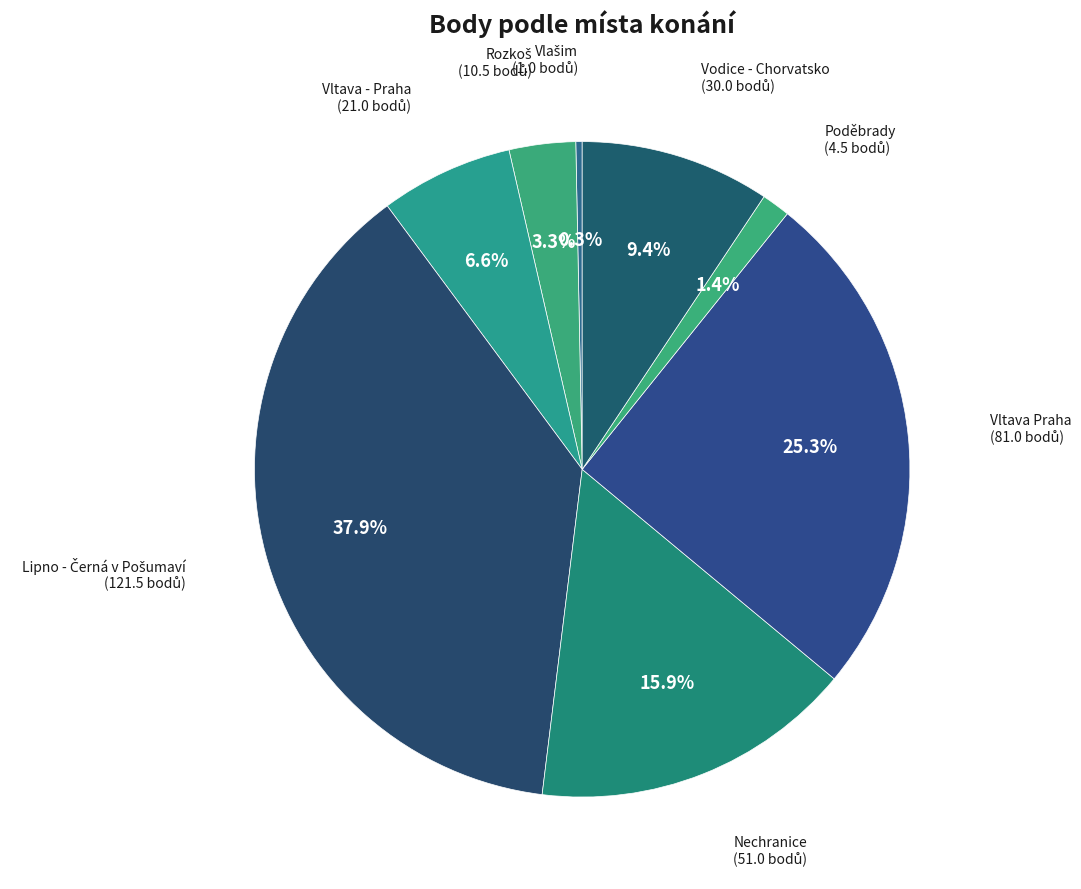

Count the number of slices in the pie.

8